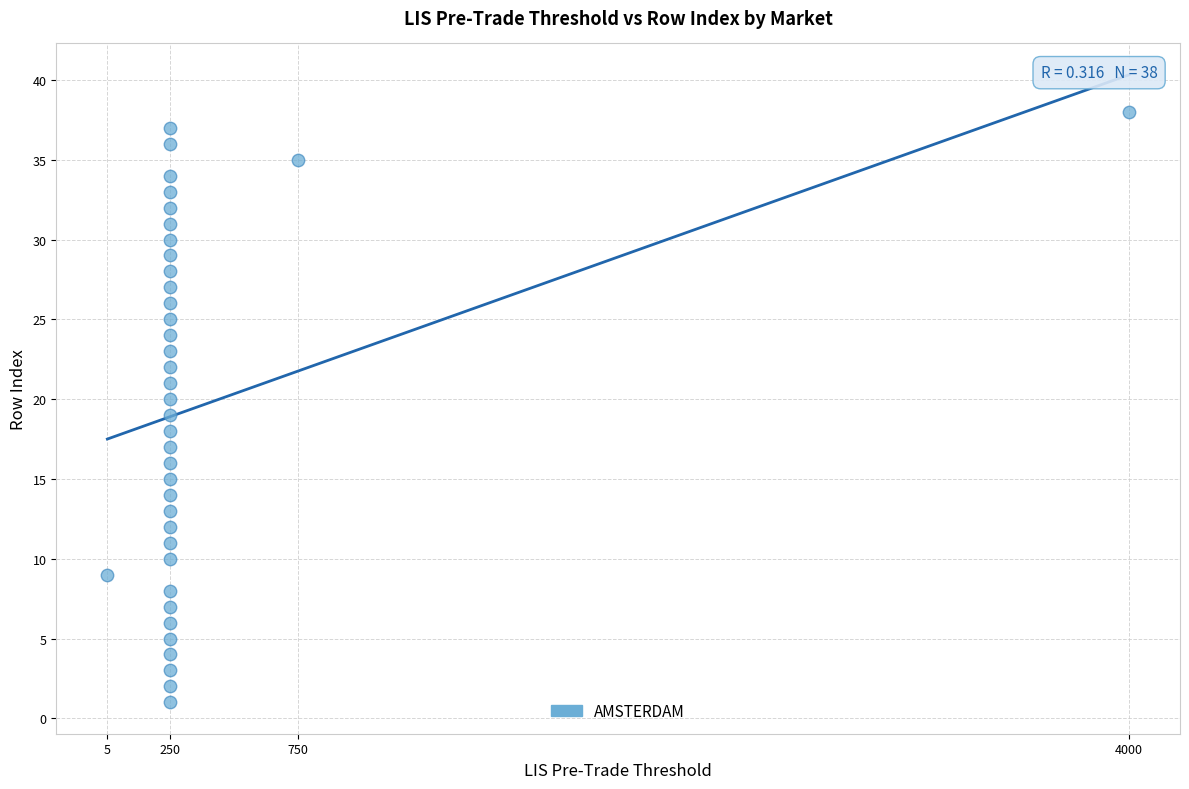

What is the range of Y values (max minus min)?

37